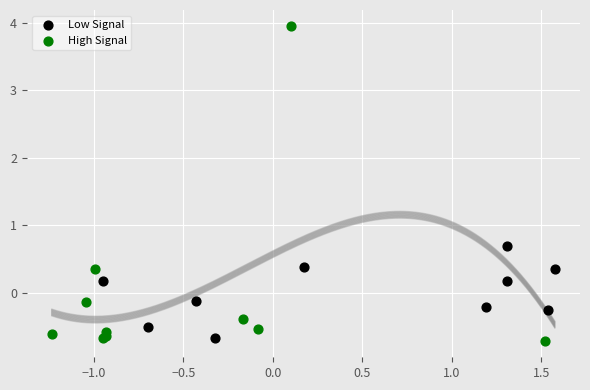

Which series contains the lowest Y value?

High Signal